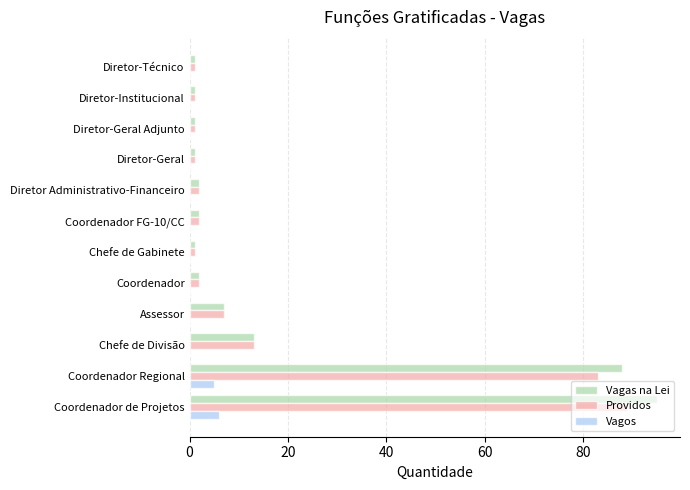

Which series changed the most between Coordenador de Projetos and Coordenador?

Vagas na Lei